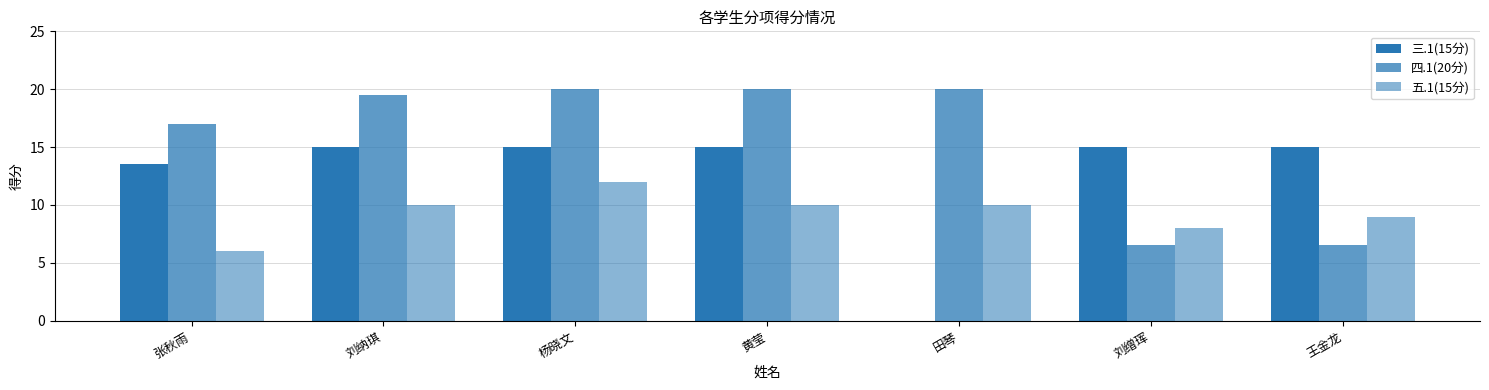

What is the label of the 6th bar from the left?

刘缯珲